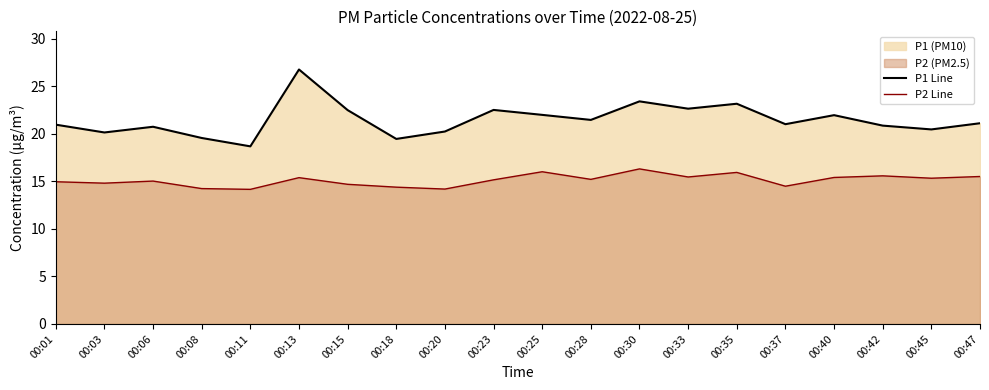

Where is the first local maximum for P2 Line?

00:06